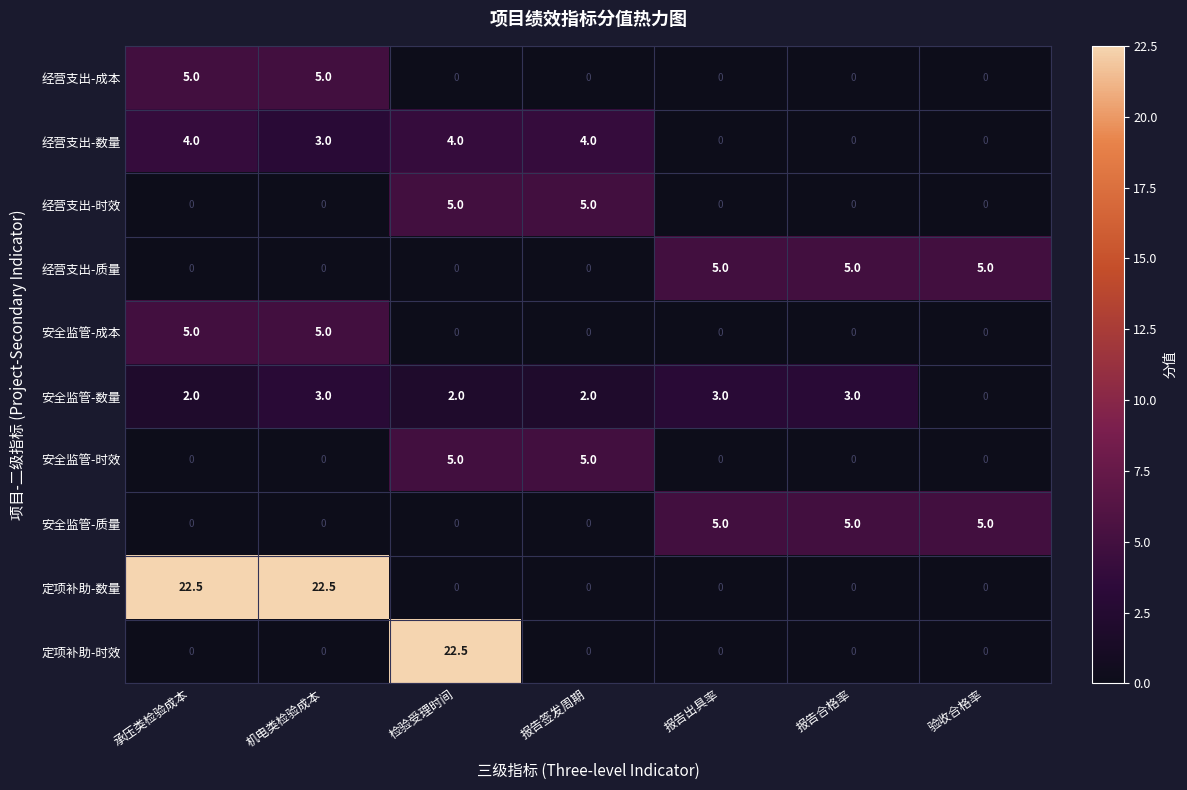

True or false: 经营支出-质量 has a value of 2.6 at 承压类检验成本.

False